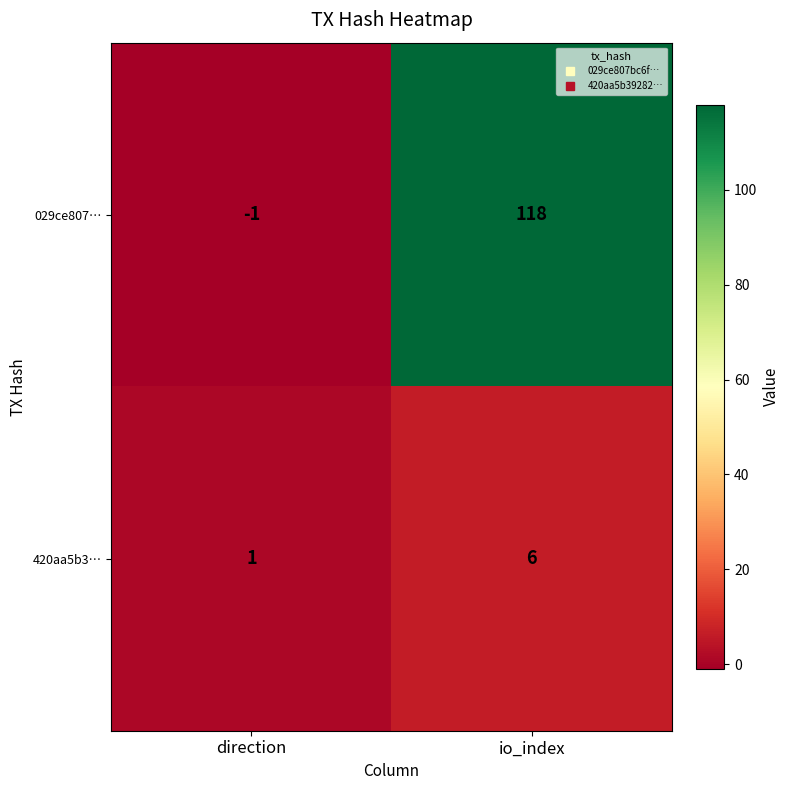

How many categories are shown in the chart?

2